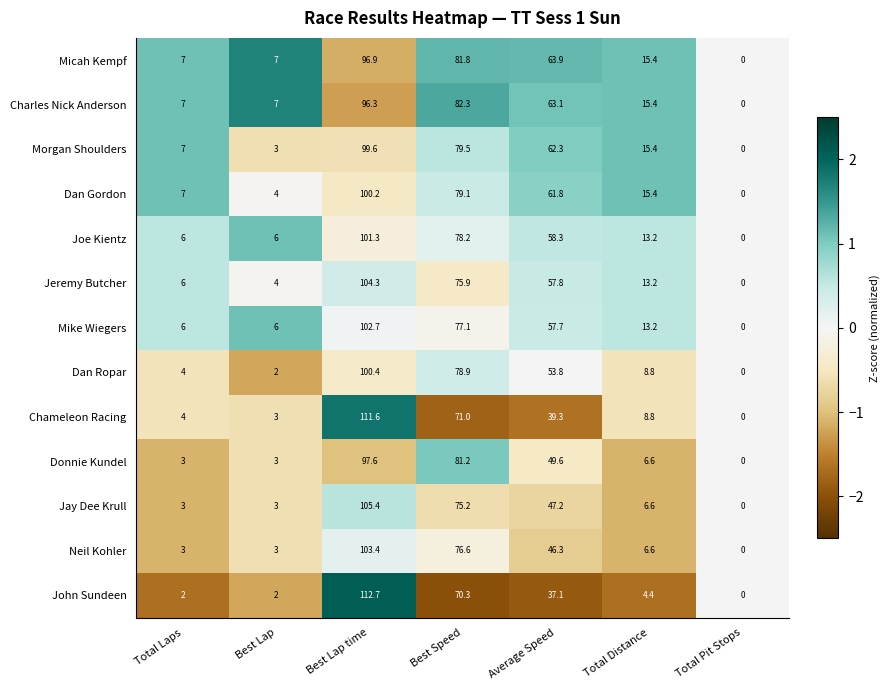

At which category is the sum across all series the highest?

Best Lap time